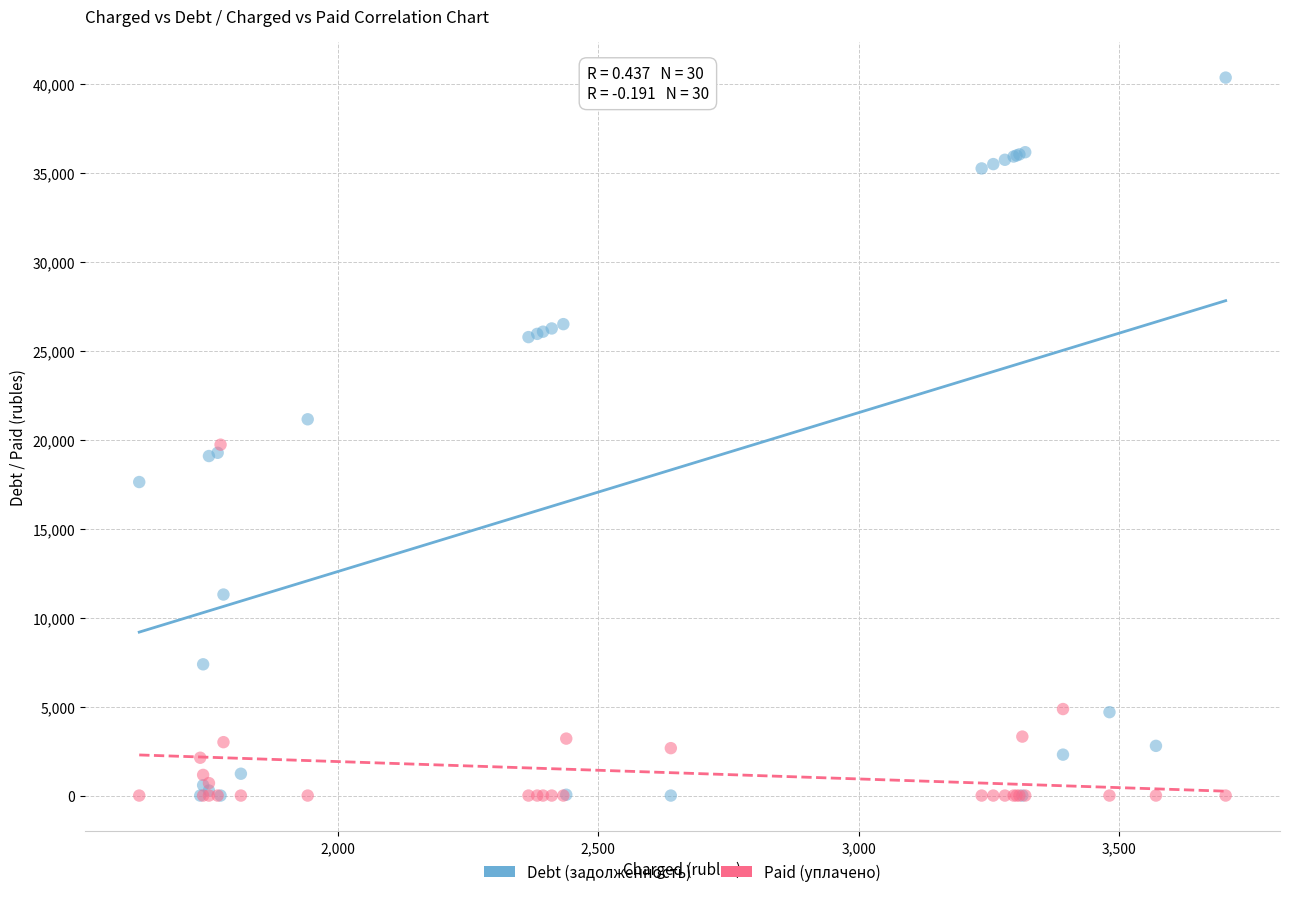

What are all the series names shown in the legend?

Debt (задолженность), Paid (уплачено)